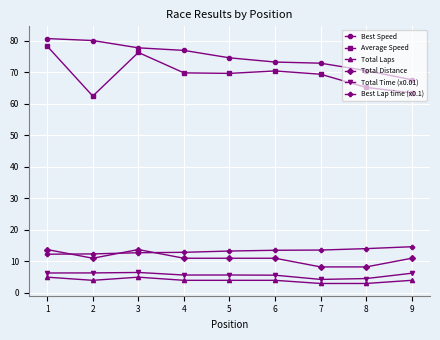

Which series has the largest range (max minus min)?

Average Speed